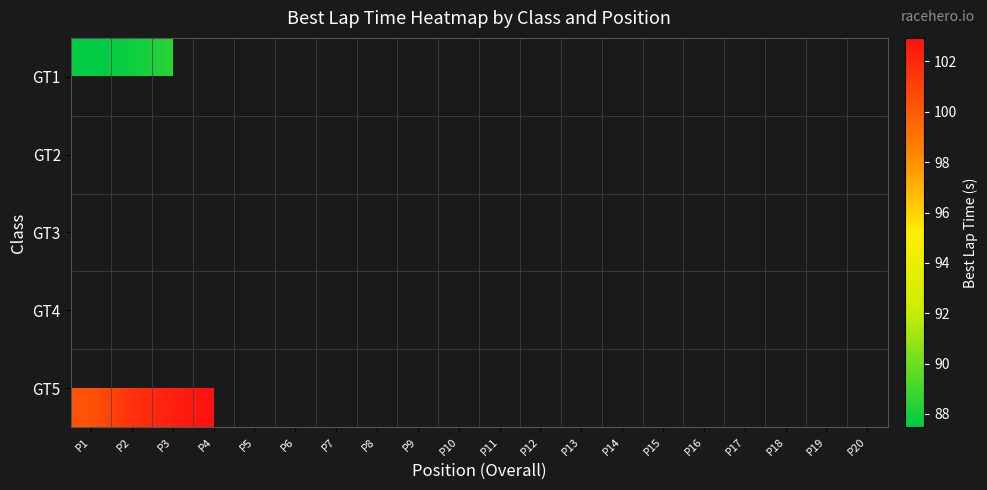

List the labels in order of GT2 value, smallest first.

P1, P2, P3, P4, P5, P6, P7, P8, P9, P10, P11, P12, P13, P14, P15, P16, P17, P18, P19, P20